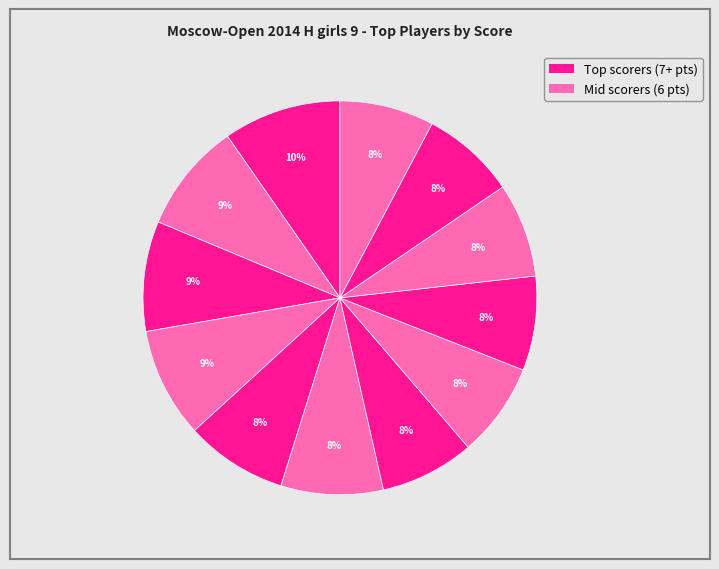

Does any single category account for the majority?

No